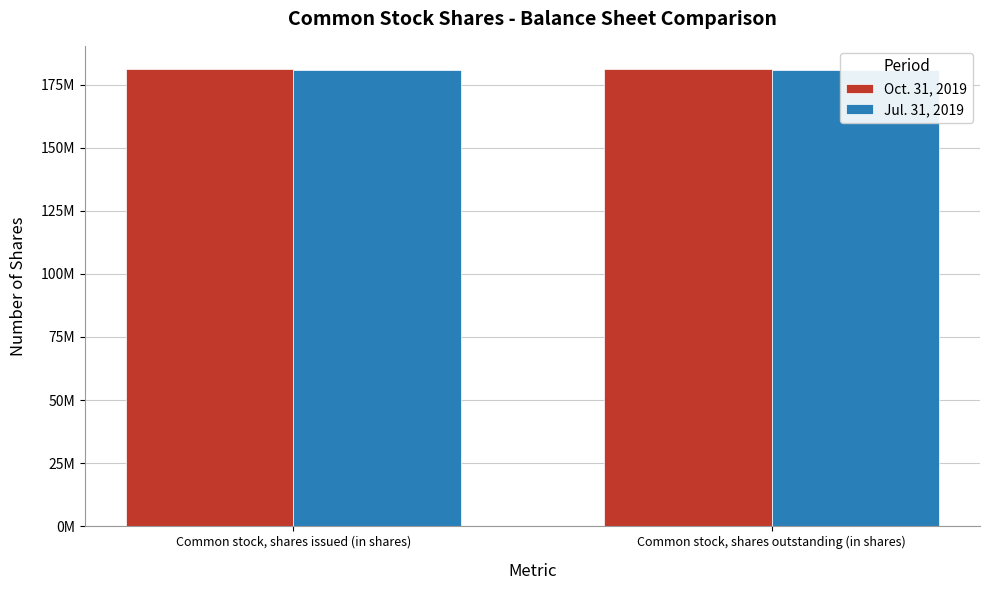

Reading right to left, what are all the values shown in this chart?

Oct. 31, 2019: 181360946	181360946
Jul. 31, 2019: 180896431	180896431